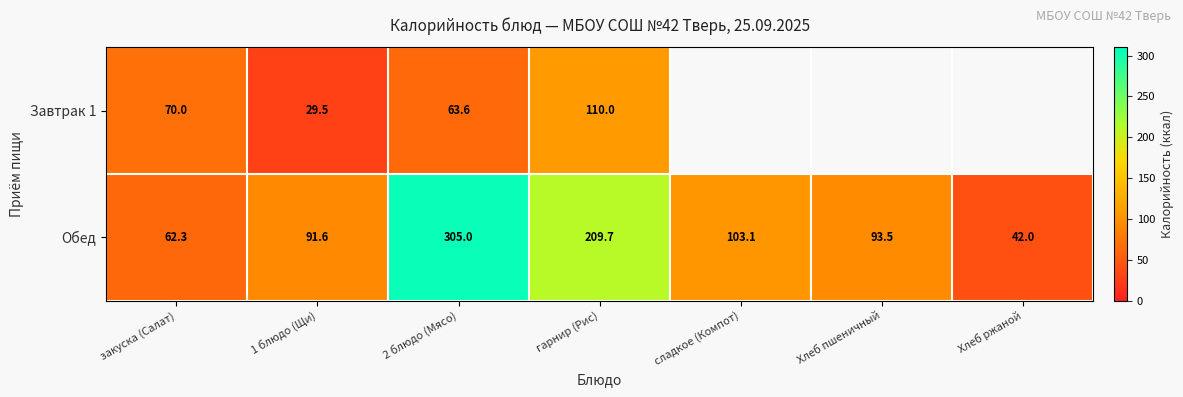

Is it true that Завтрак 1 equals 110.0 at гарнир (Рис)?

True